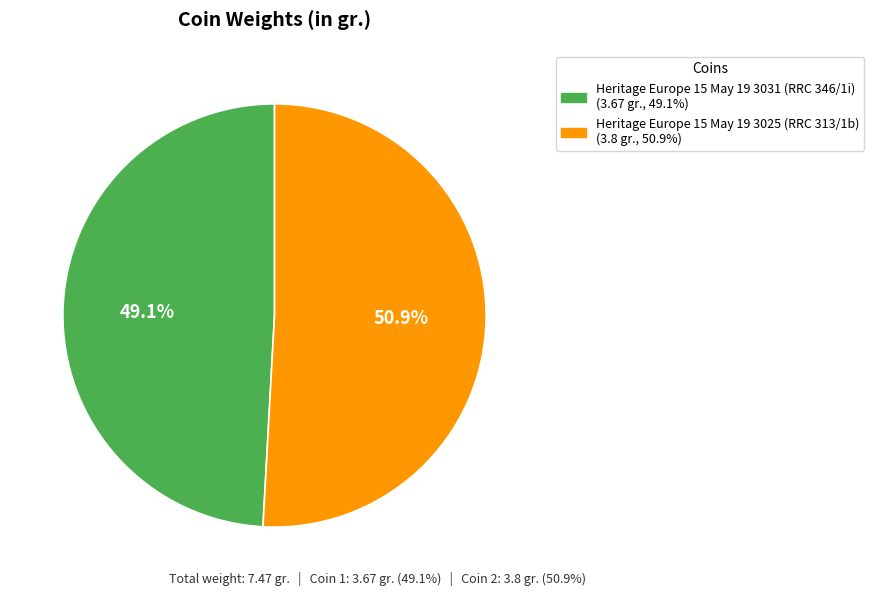

What is the ratio of the value at Heritage Europe 15 May 19 3031 (RRC 346/1i) to the value at Heritage Europe 15 May 19 3025 (RRC 313/1b)?

1.0